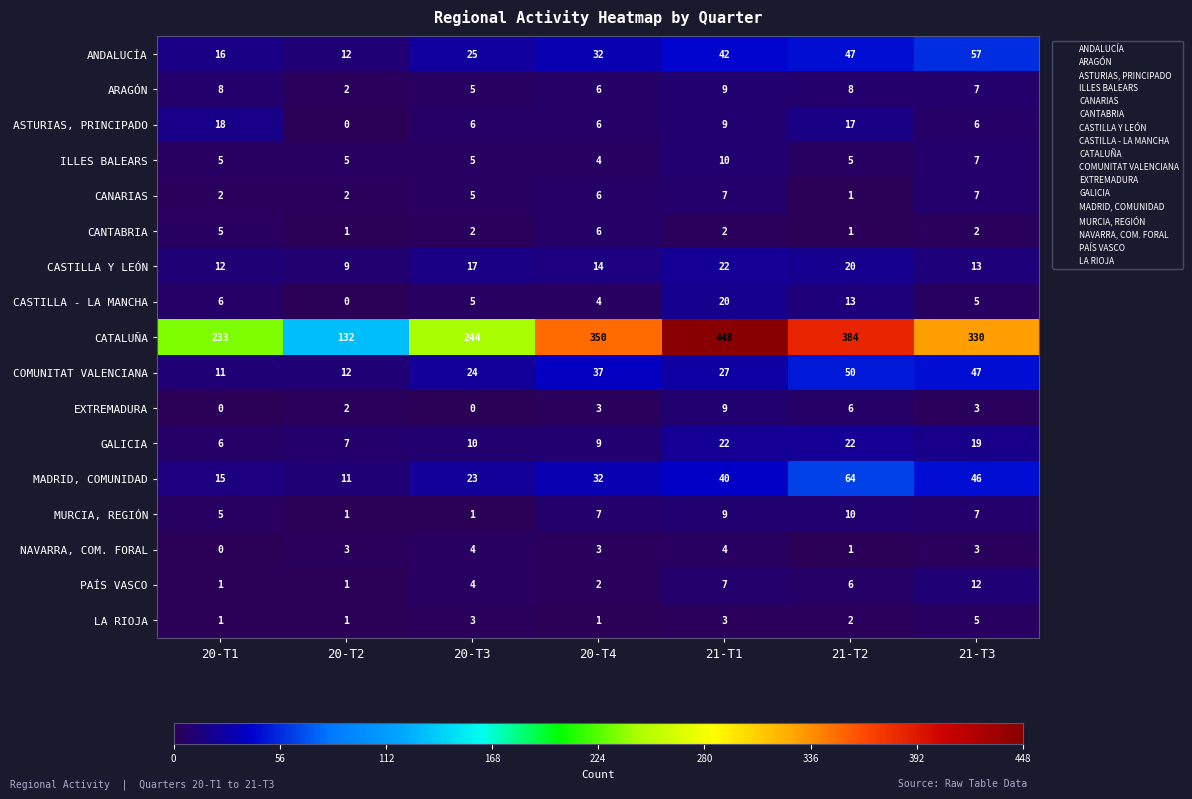

List the labels in order of CATALUÑA value, largest first.

21-T1, 21-T2, 20-T4, 21-T3, 20-T3, 20-T1, 20-T2